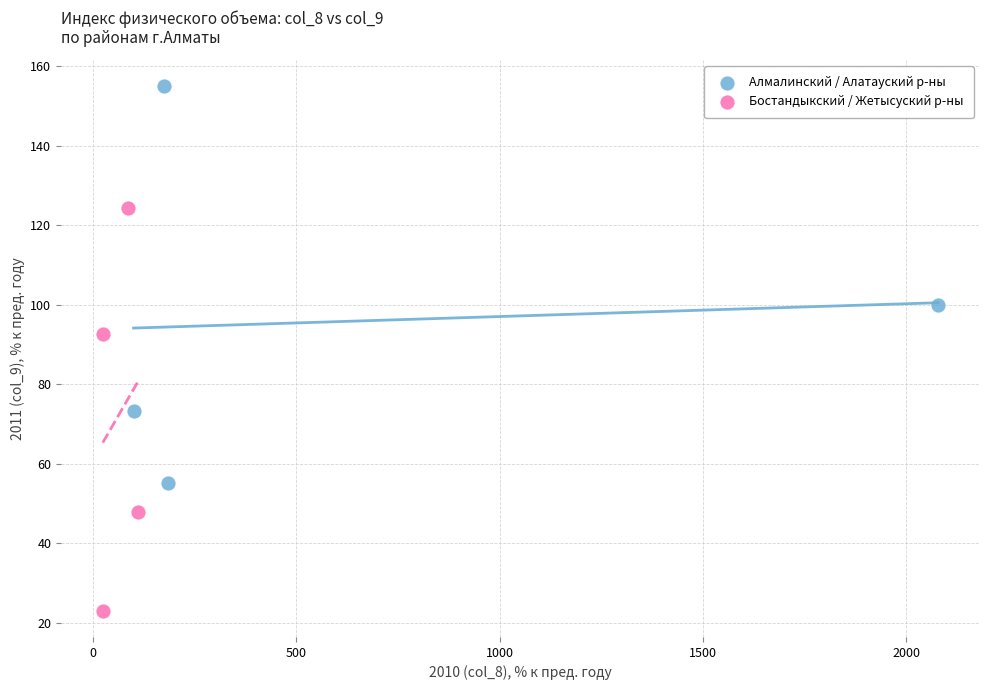

What are all the series names shown in the legend?

Алмалинский / Алатауский р-ны, Бостандыкский / Жетысуский р-ны